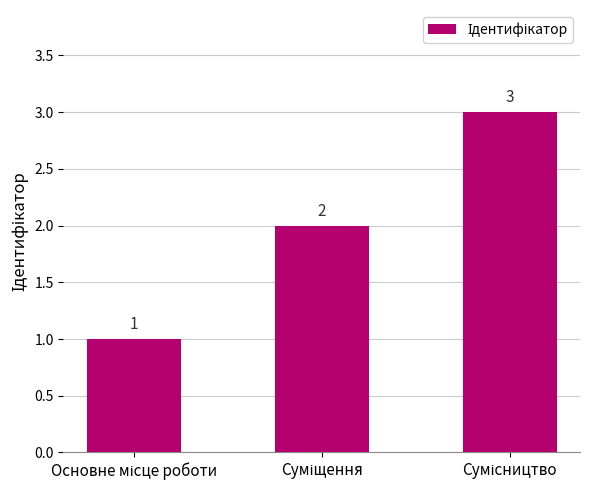

What is the average value?

2